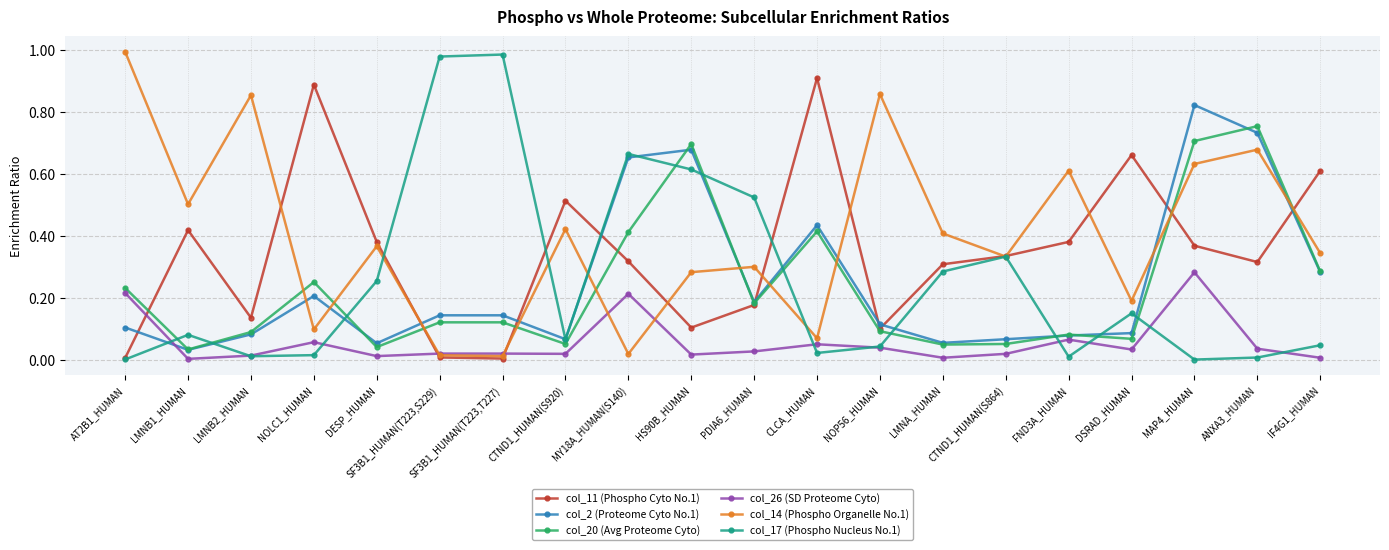

What position from the left is NOP56_HUMAN?

13